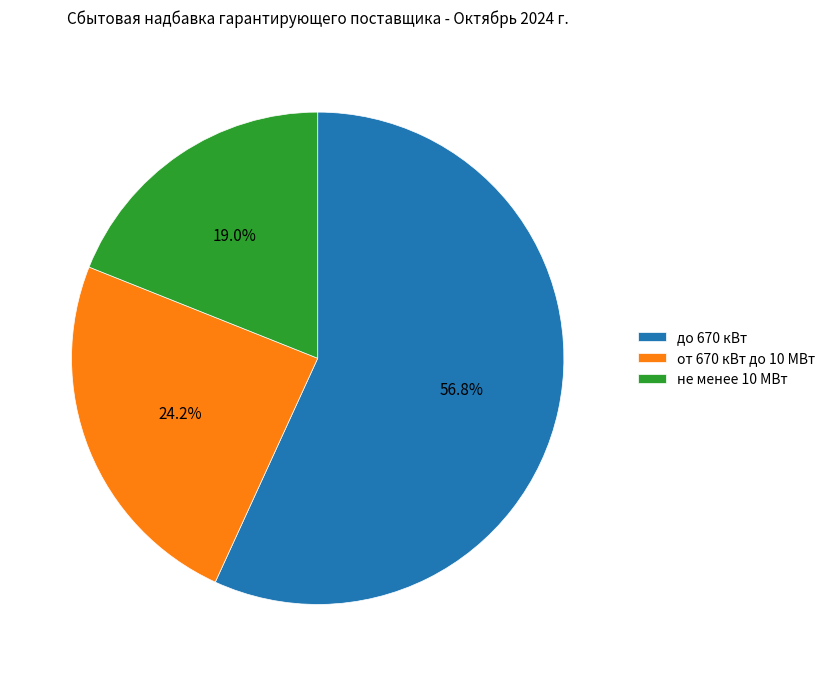

To the nearest percent, what is the difference between the от 670 кВт до 10 МВт and не менее 10 МВт slice percentages?

5%